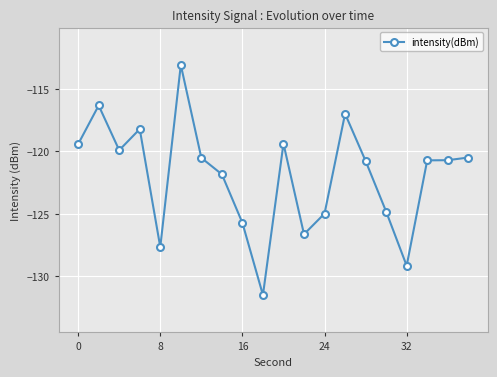

What is the value of the 16th point from the left?

-124.8